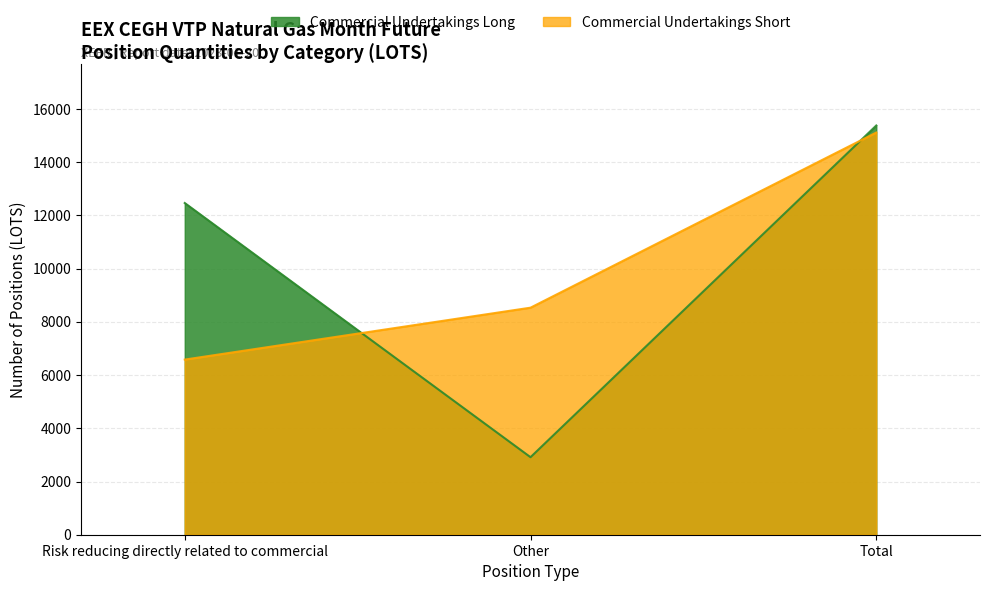

Is it true that Commercial Undertakings Long equals 3586 at Risk reducing directly related to commercial?

False